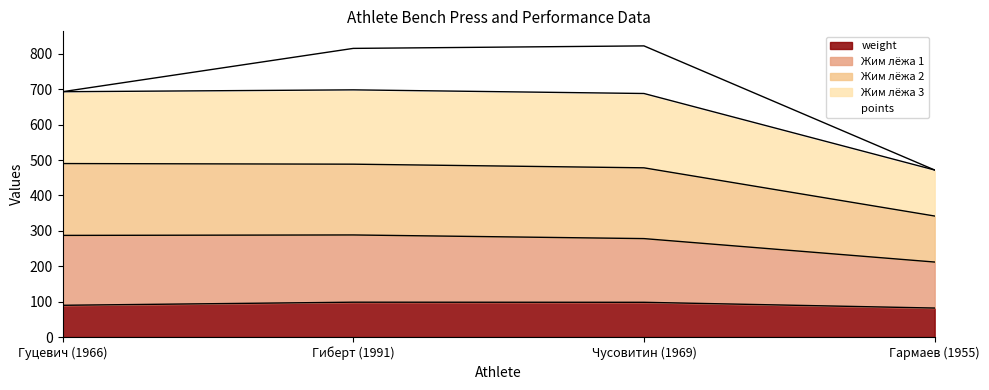

Rank the series at Гармаев (1955) from highest to lowest value.

Жим лёжа 2, Жим лёжа 3, Жим лёжа 1, weight